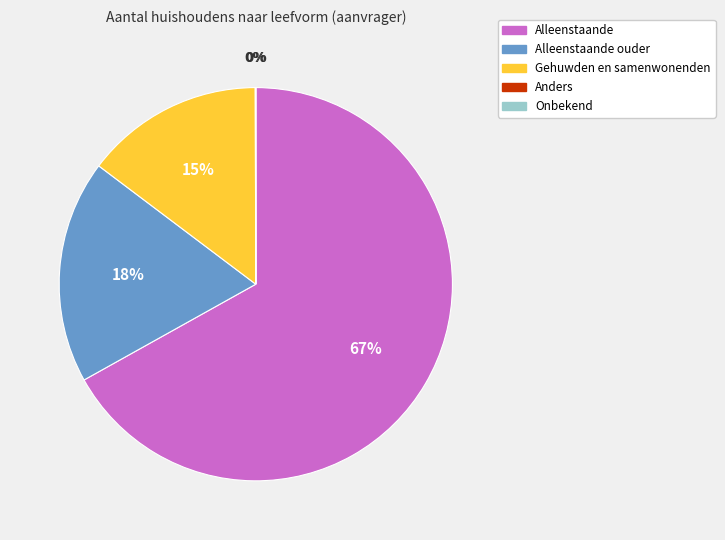

Does any single category account for the majority?

Yes